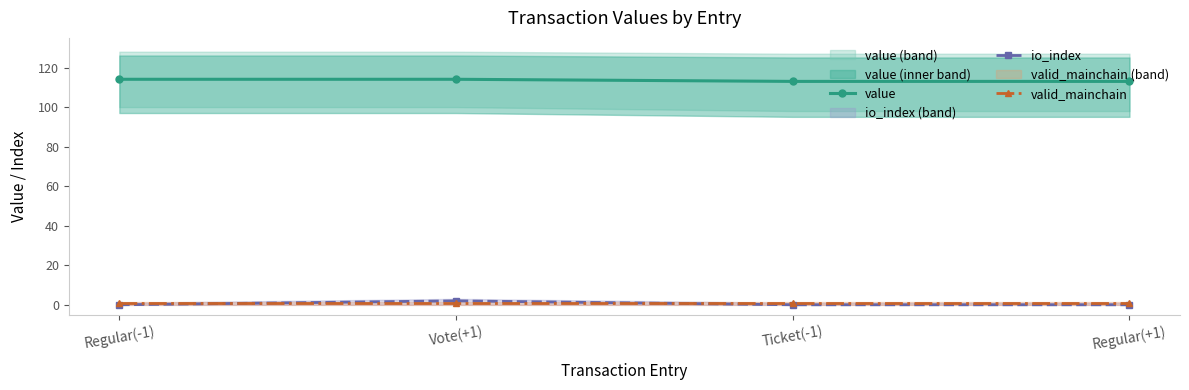

Which category has the lowest value in the valid_mainchain series?

Regular(-1)